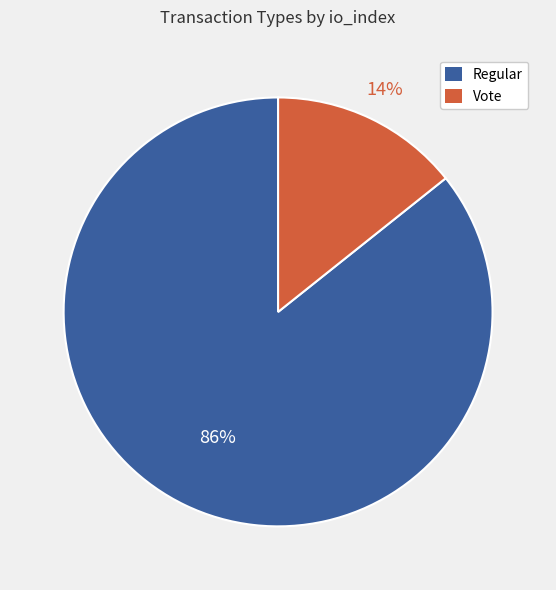

To the nearest percent, what is the average slice percentage?

50%